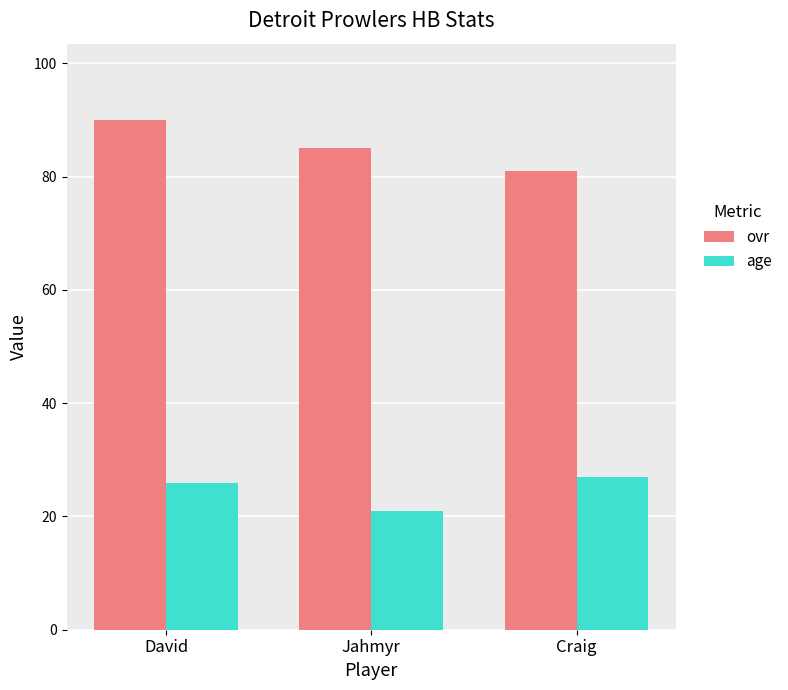

What position from the left is Craig?

3